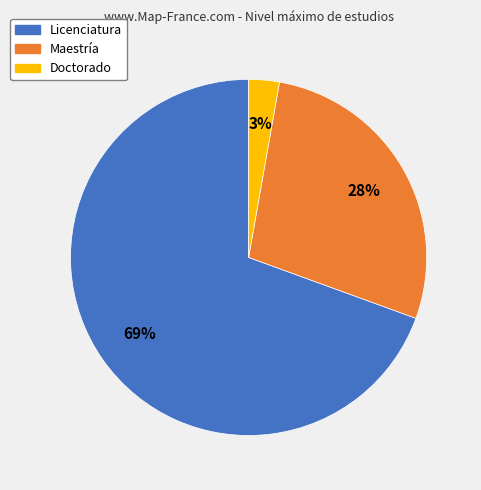

The Licenciatura slice represents 69% of the pie. True or false?

True